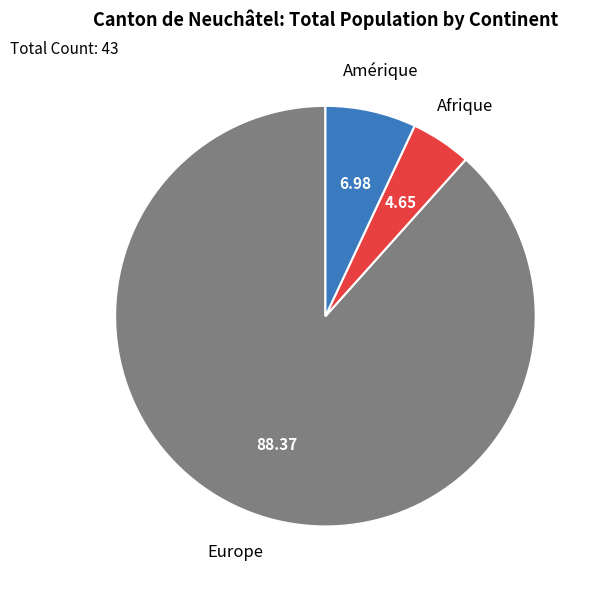

Does any single category account for the majority?

Yes